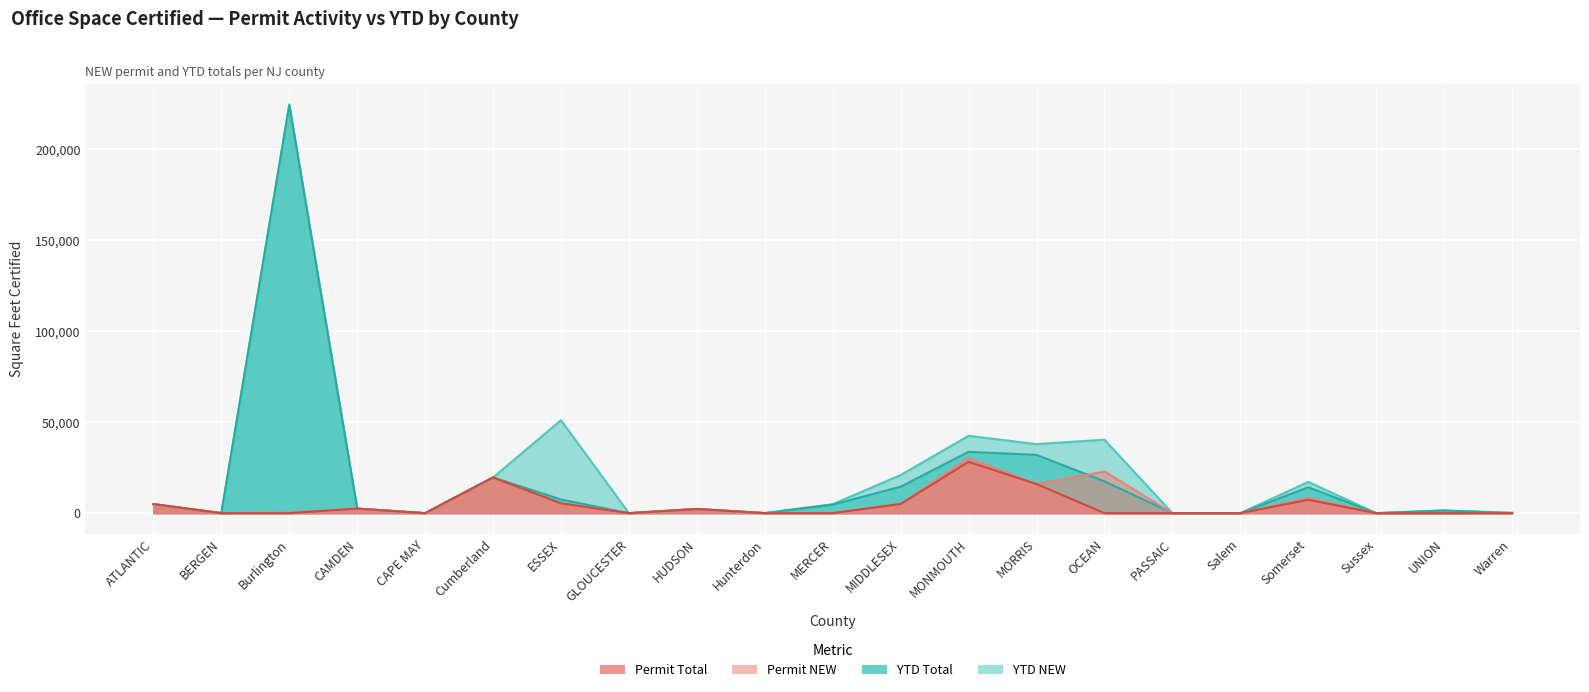

Which series has the widest spread of values?

Office Total (YTD)